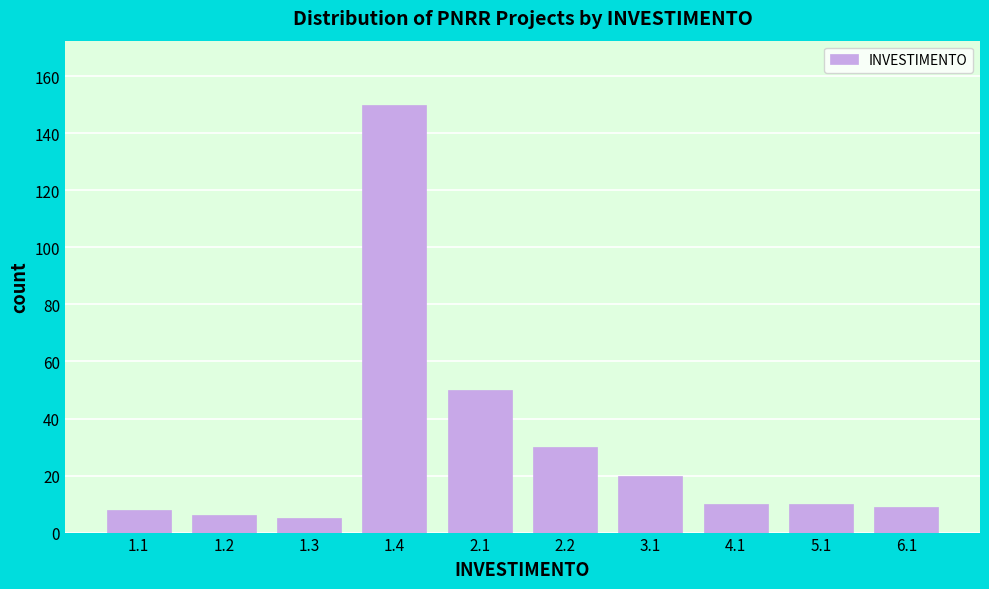

Reading right to left, list all the values displayed in this chart.

6.1=9	5.1=10	4.1=10	3.1=20	2.2=30	2.1=50	1.4=150	1.3=5	1.2=6	1.1=8